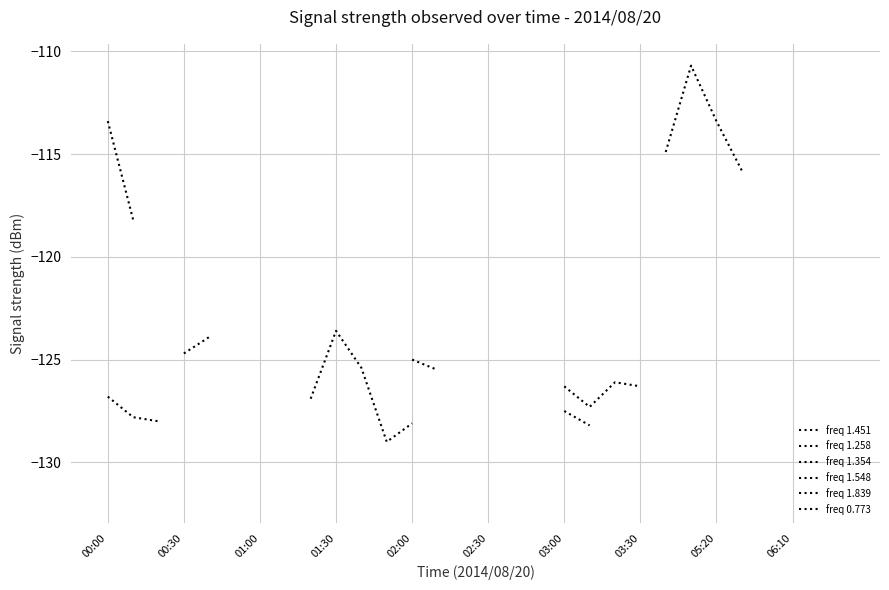

Is the value of freq 1.258 at 01:30 greater than the value of freq 0.773 at 03:30?

No